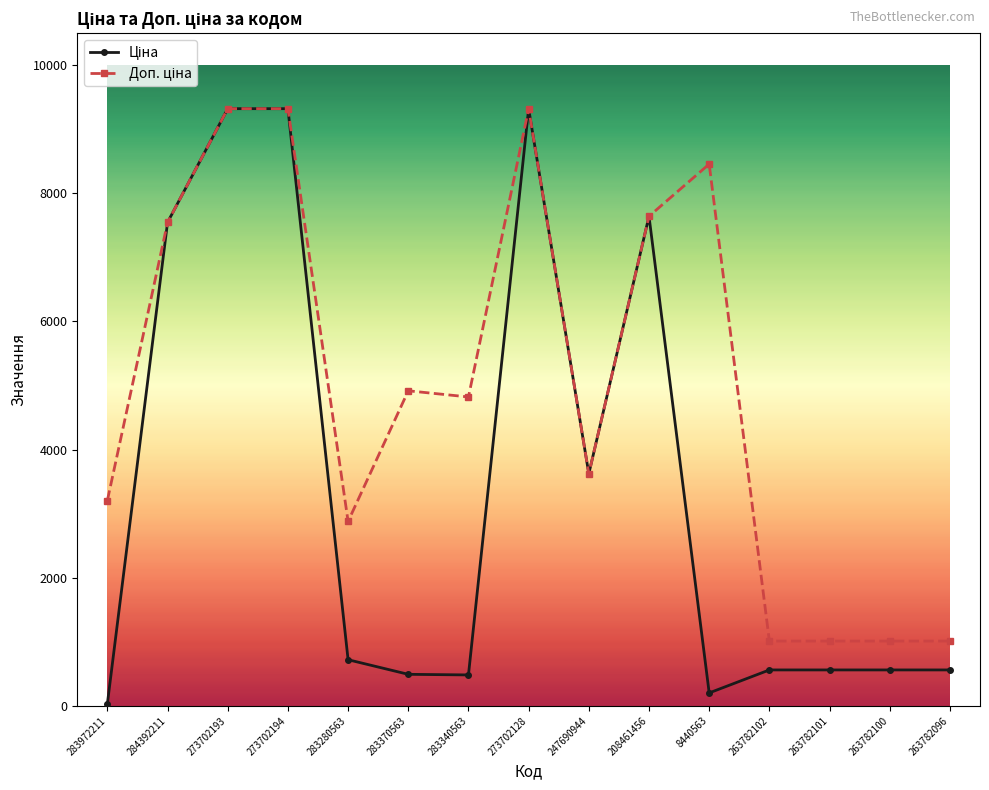

At how many categories does at least one series exceed 4016?

8